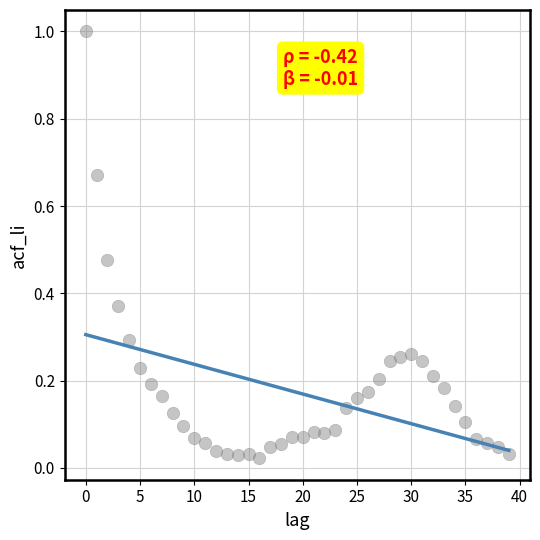

What is the range of Y values (max minus min)?

1.0